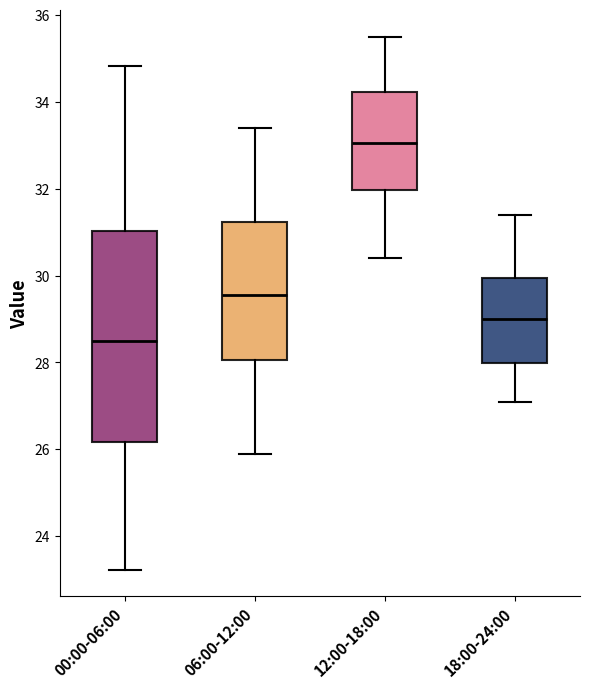

Where does the lower whisker of the box for 00:00-06:00 end on the y-axis? The values are not printed on the chart, so give them approximately, as read against the axis.

23.2